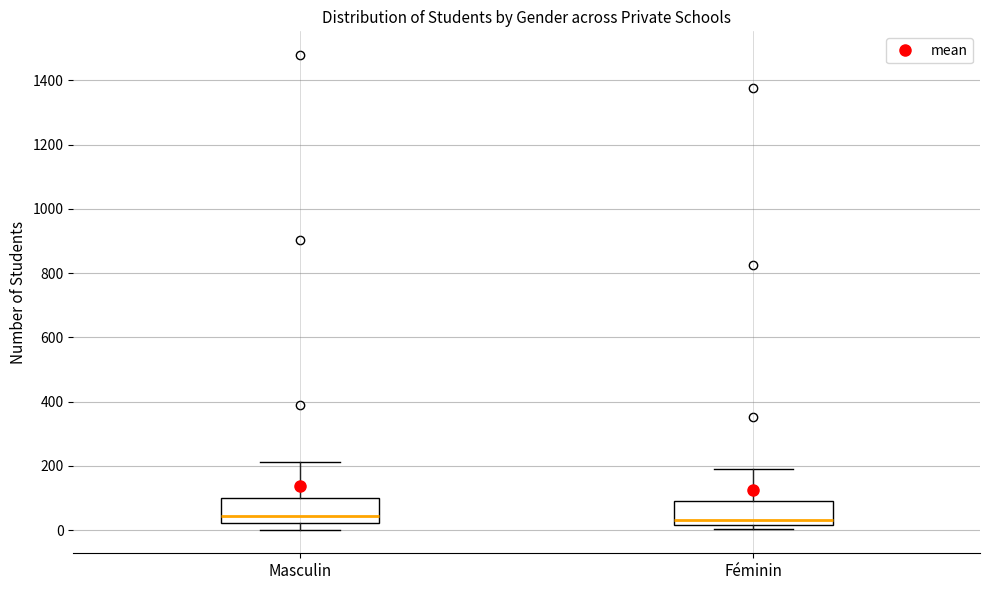

Reading left to right, transcribe this box plot: for each box, give where its median line is, the range the box spans, and where its two whiskers end, as read against the y-axis. The values are not printed on the chart, so give them approximately, as read against the axis.

Masculin: median 40, box 20 to 100, whiskers 0 to 220
Féminin: median 40, box 20 to 100, whiskers 0 to 200